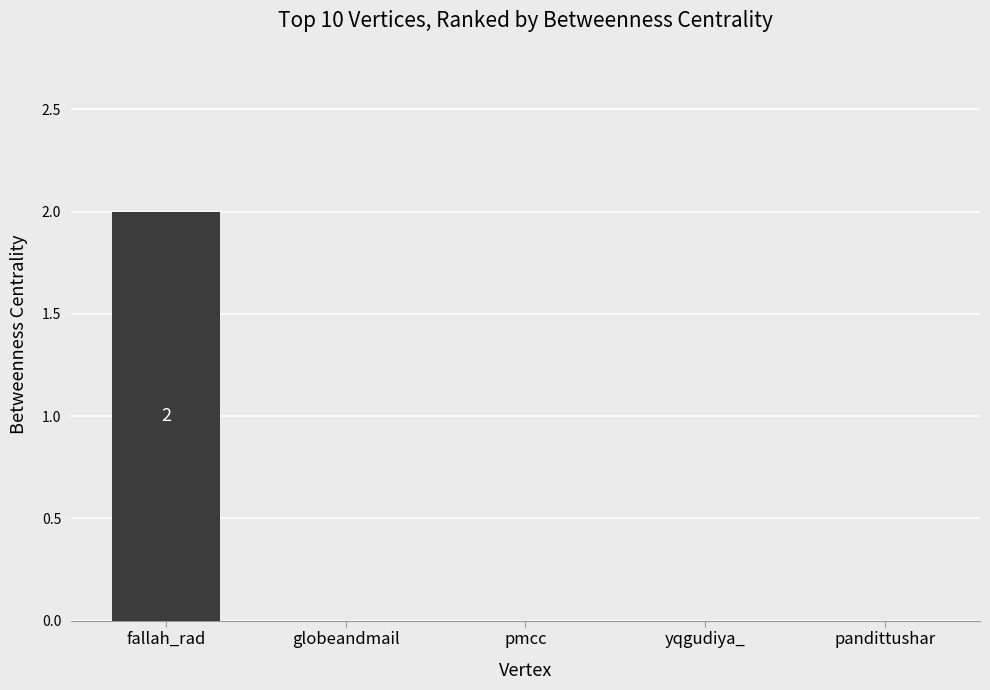

Count the values in the range 0 to 1.

4